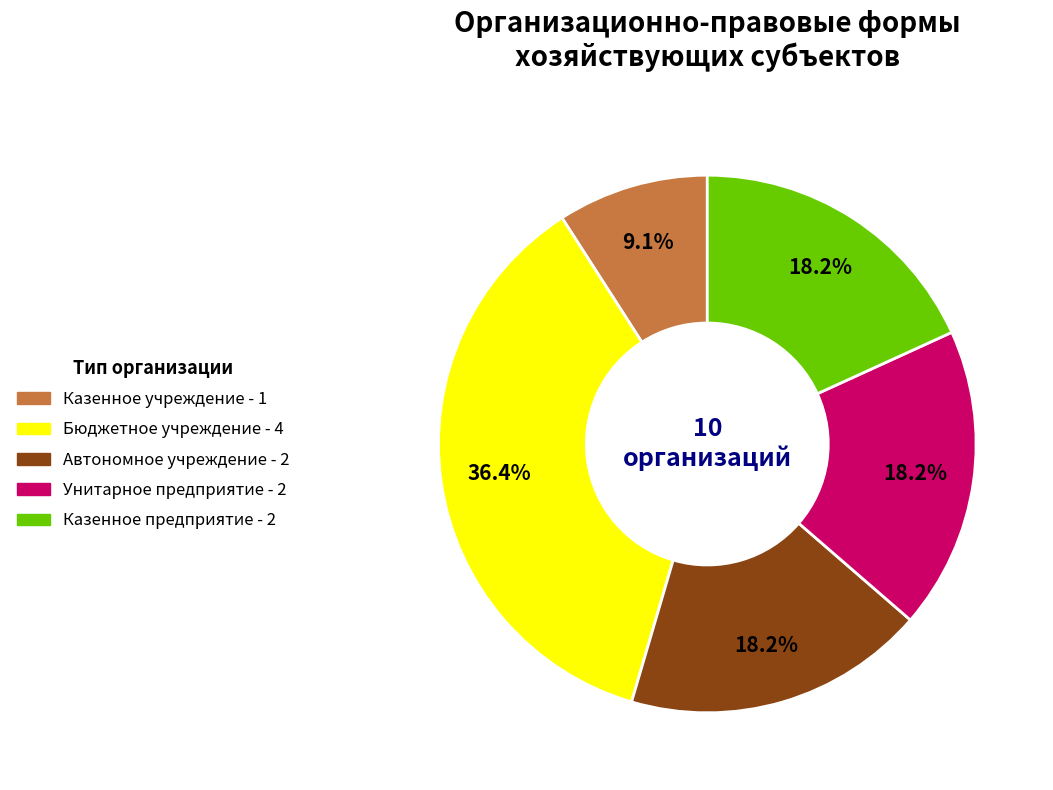

Does any single category account for the majority?

No